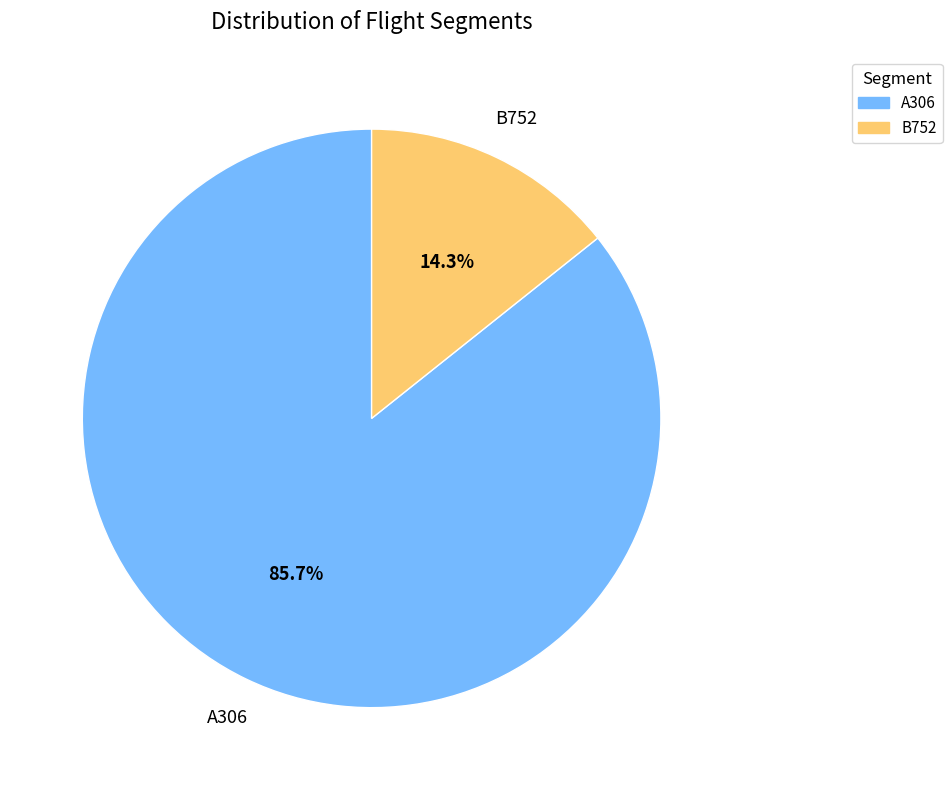

Rank the categories by value from highest to lowest.

A306, B752